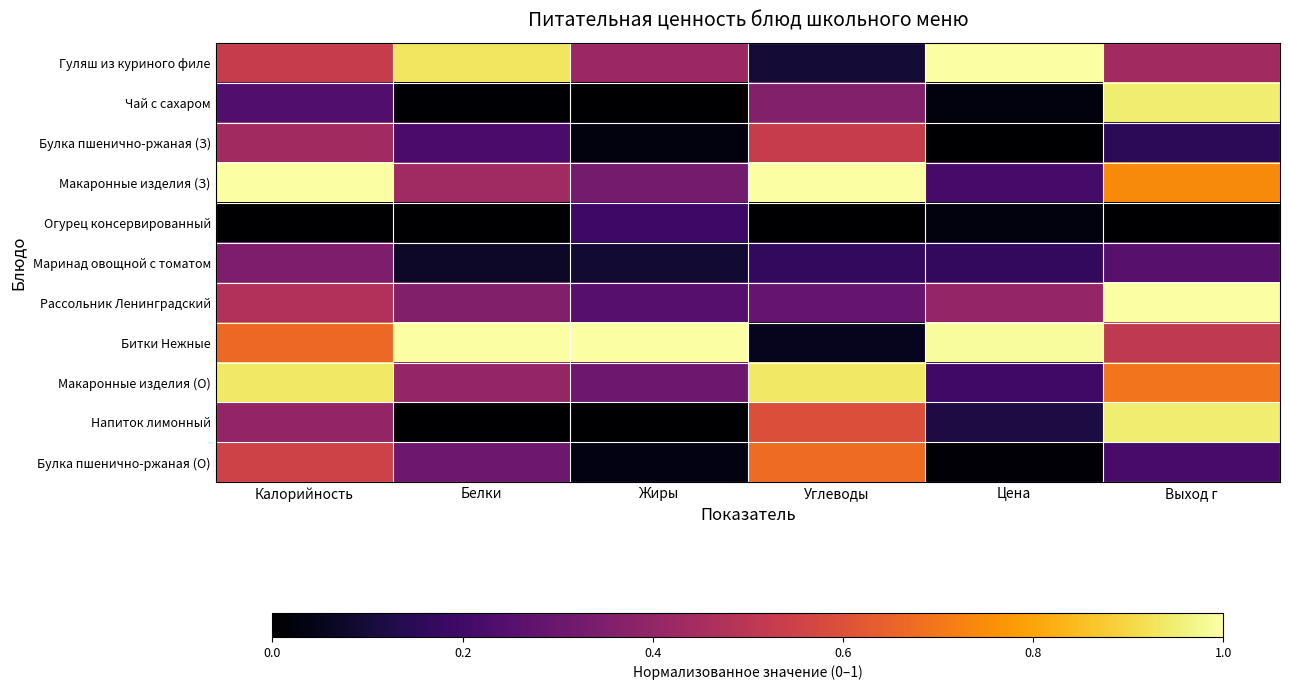

What is the total value across all series at Белки?

3.7